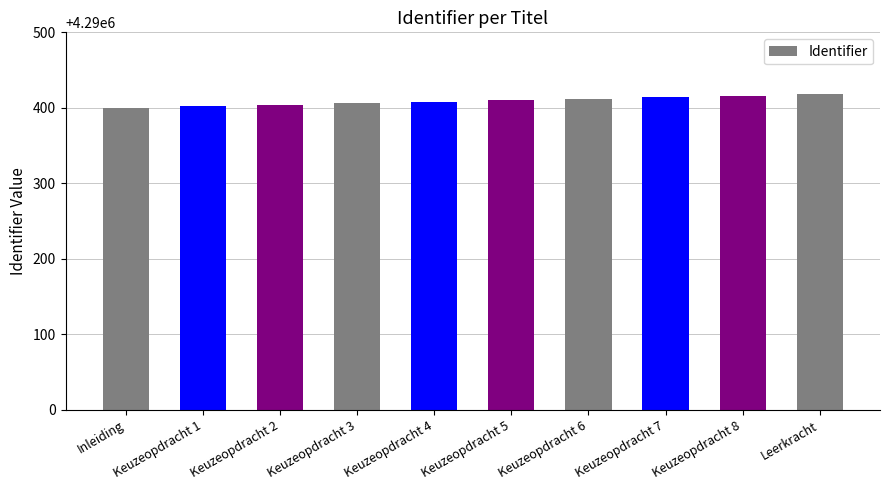

What is the minimum value shown in the chart?

4290400